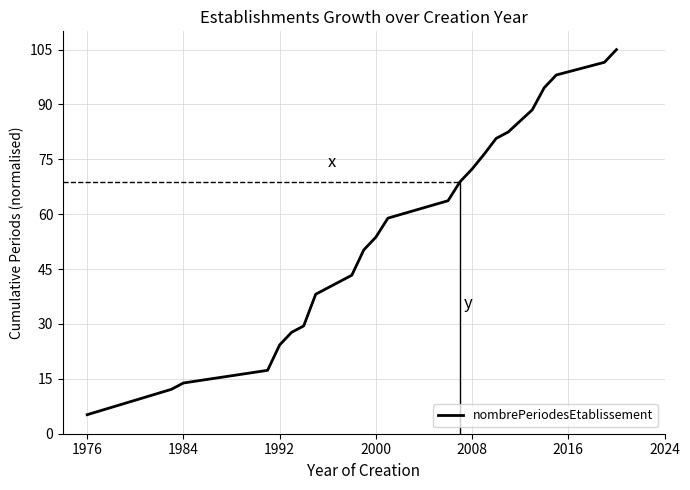

What is the maximum value shown in the chart?

105.0